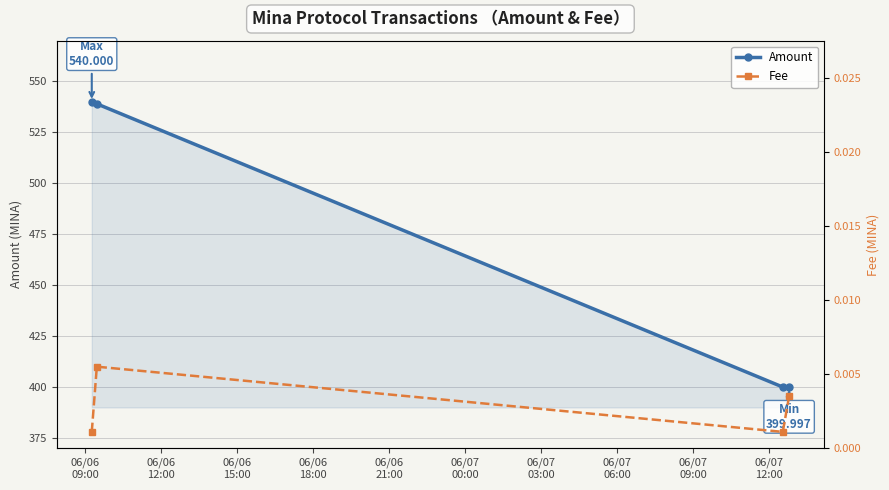

What is the value of the Amount point at the 1st from the left?

540.0